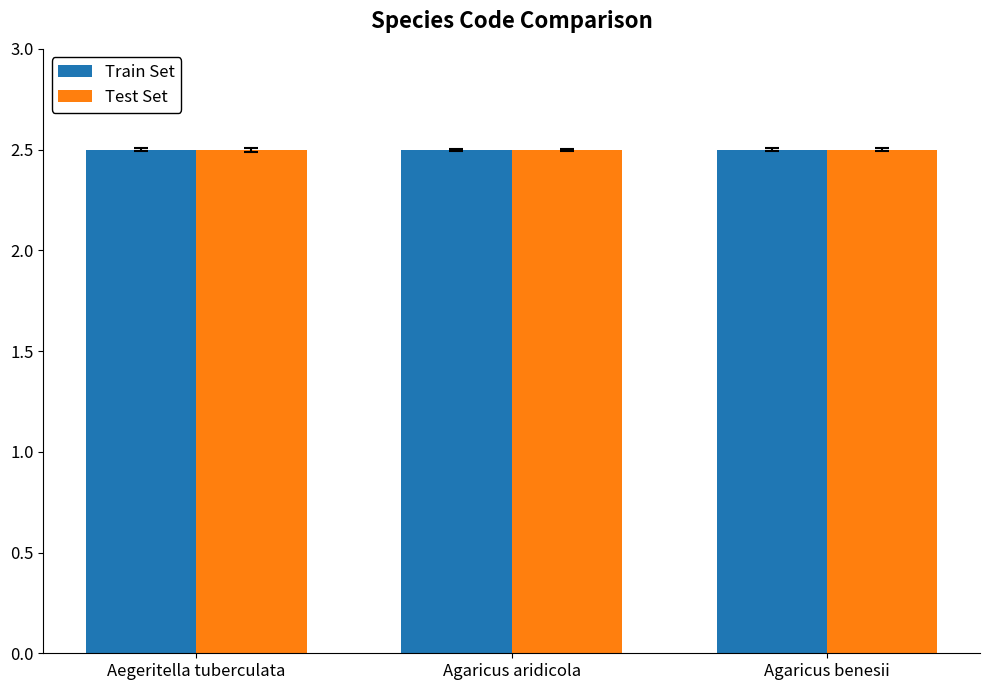

What is the total value across all series at Agaricus aridicola?

5.0